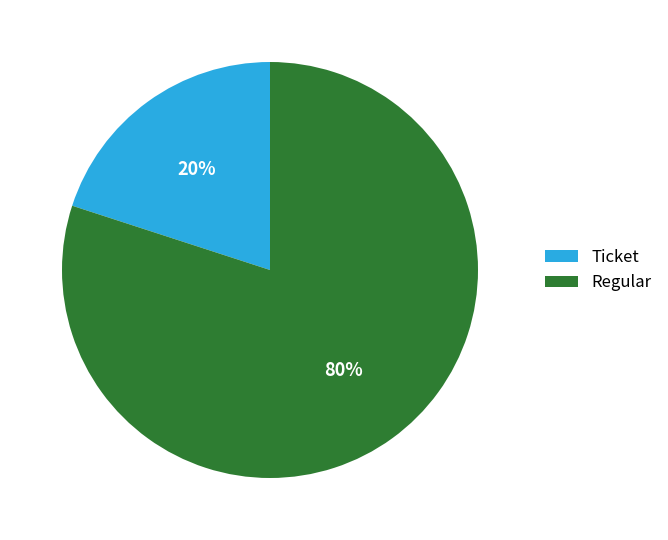

Is it true that Ticket is 20% of the pie?

True